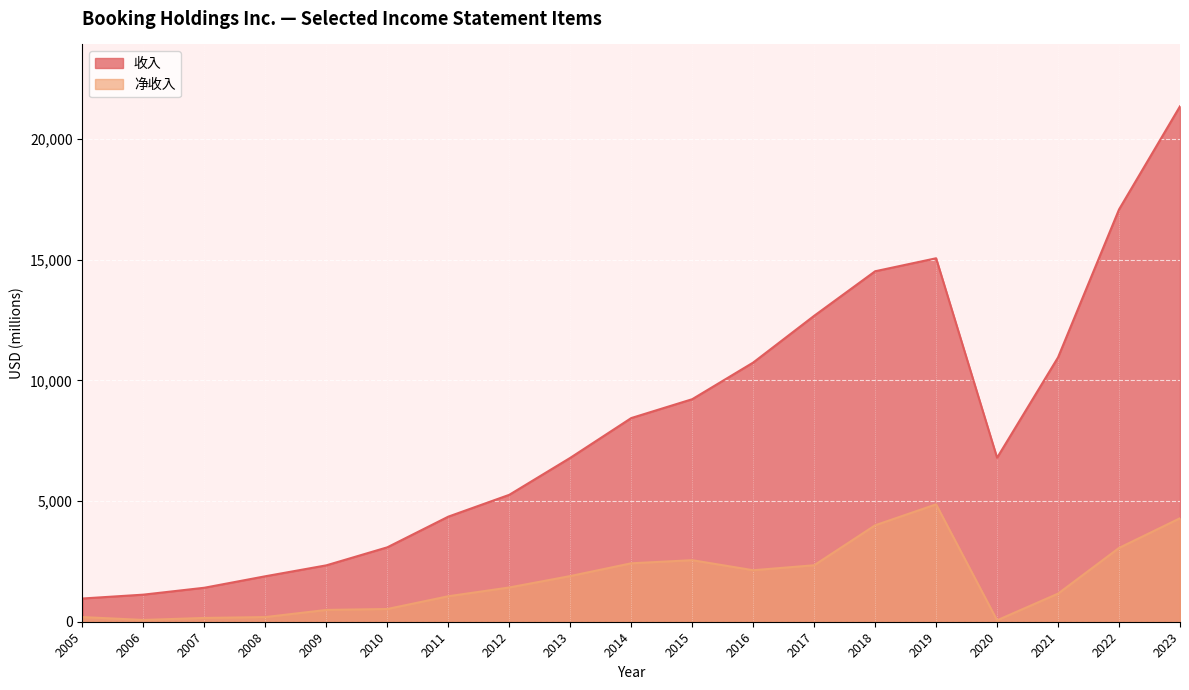

At how many categories does at least one series exceed 5679?

11